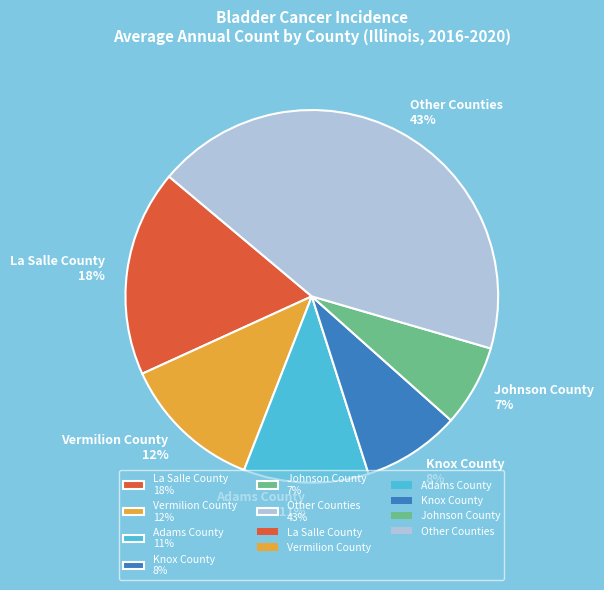

What is the largest slice in the pie chart?

Other Counties 43%